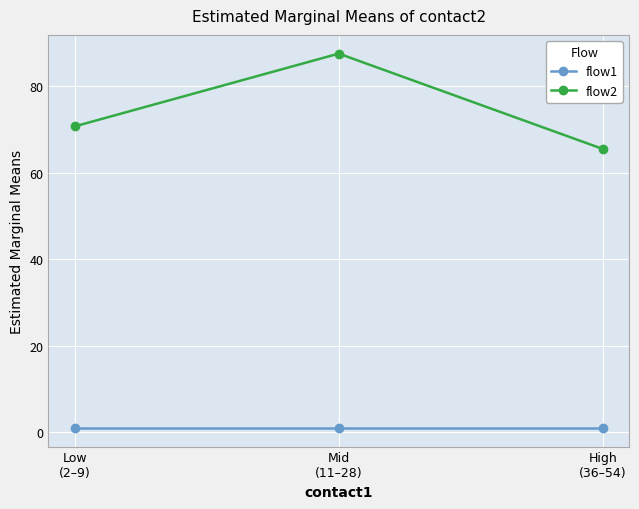

Which series has the largest total across all categories?

flow2